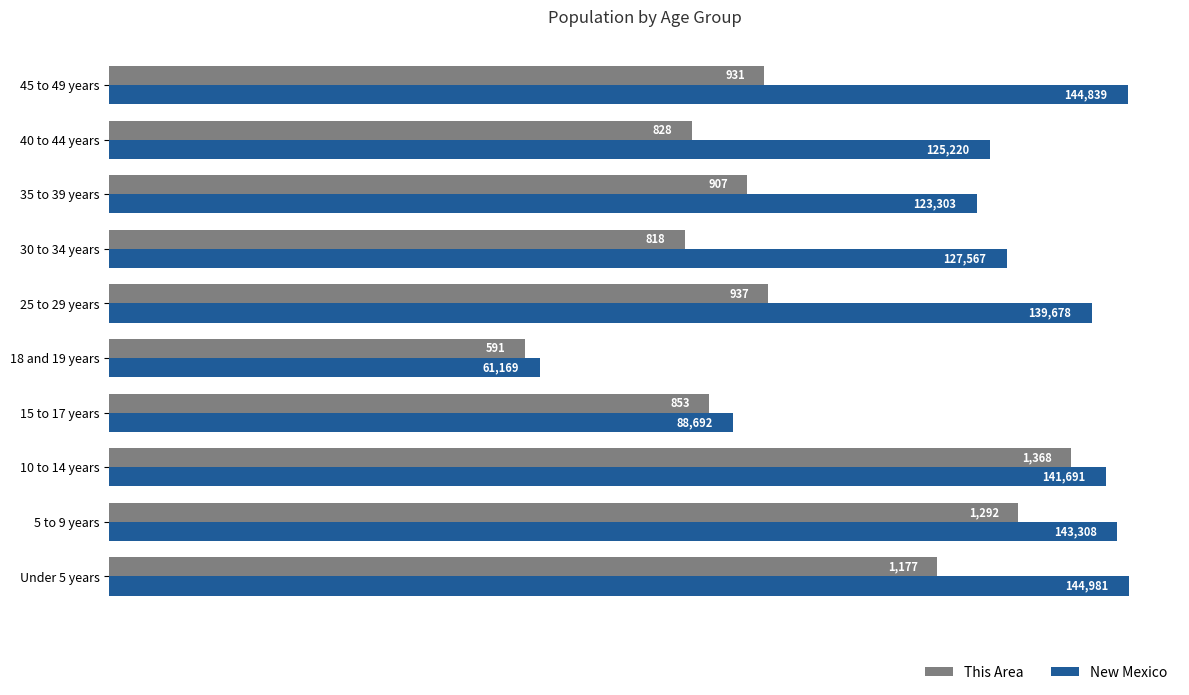

At which category is the sum across all series the highest?

10 to 14 years